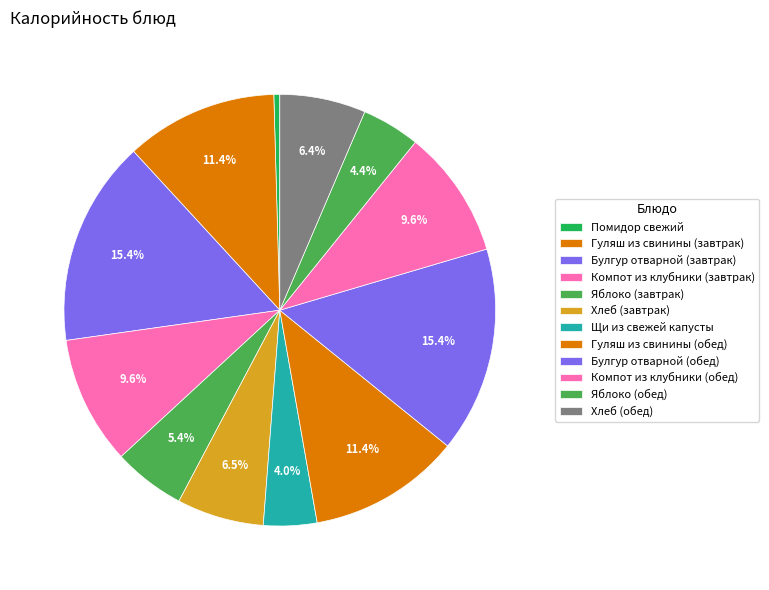

How much of the chart is everything except Булгур отварной (завтрак)?

84.6%